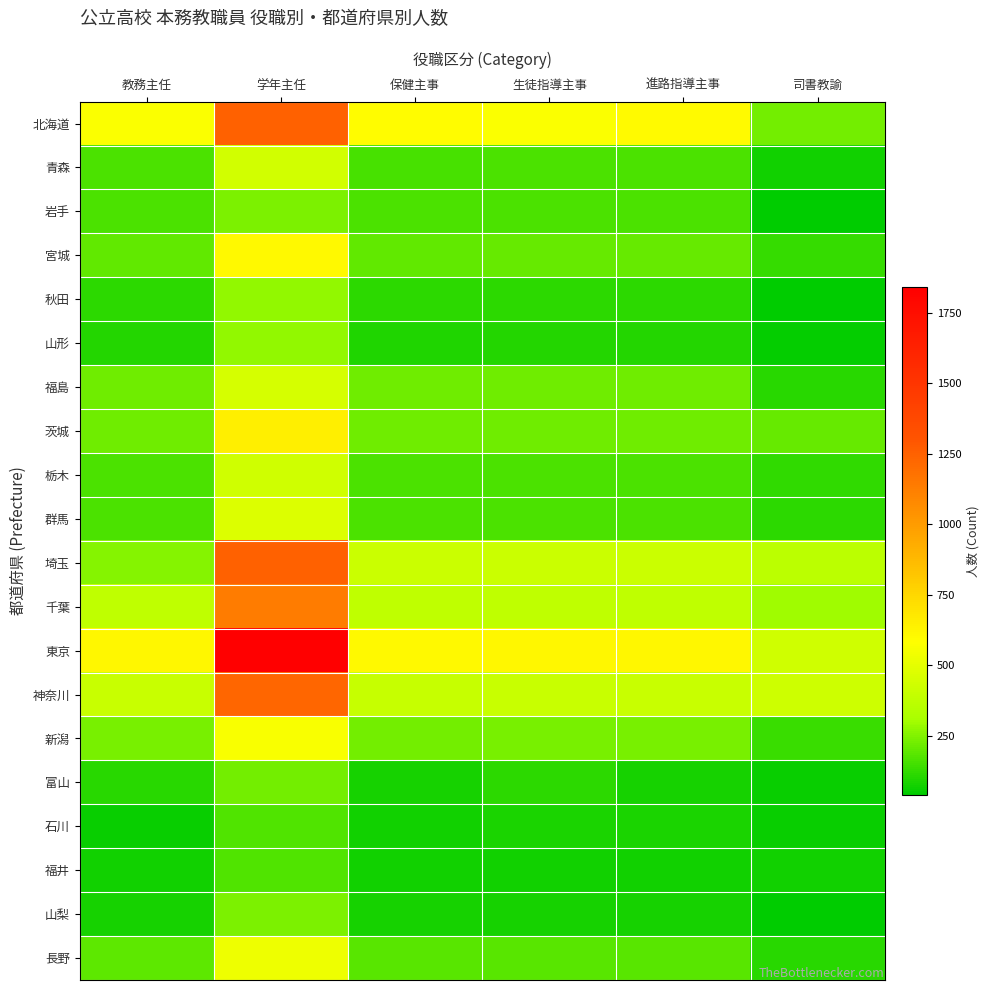

What is the minimum value shown in the chart?

39